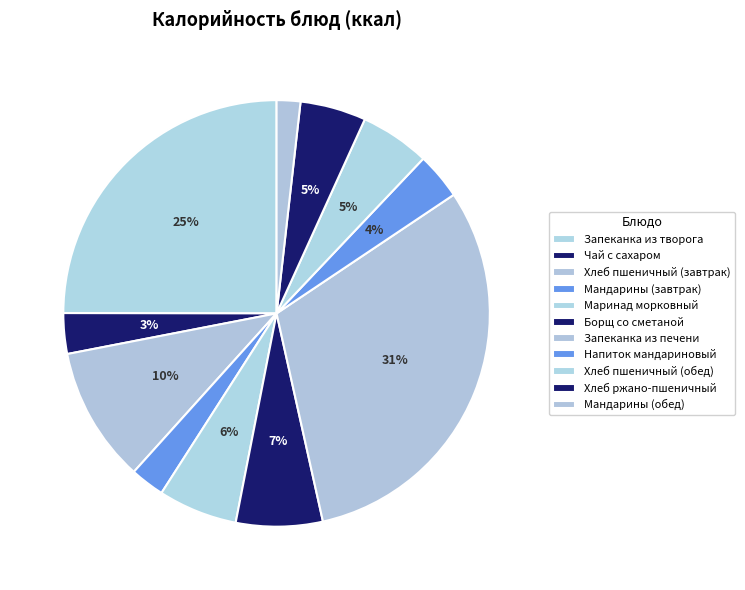

Is it true that Хлеб пшеничный (завтрак) is 10% of the pie?

True